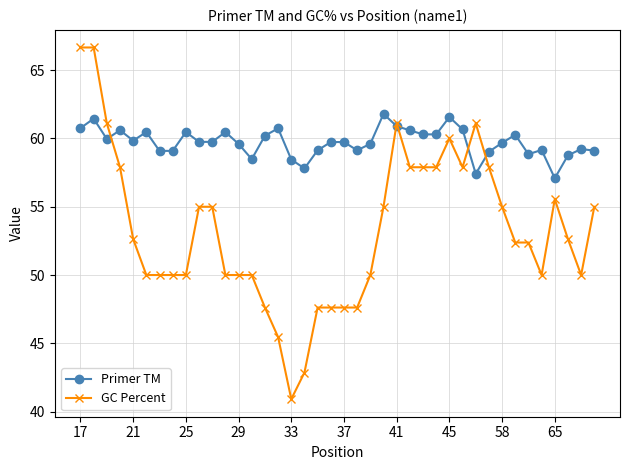

Which series has the largest total across all categories?

Primer TM